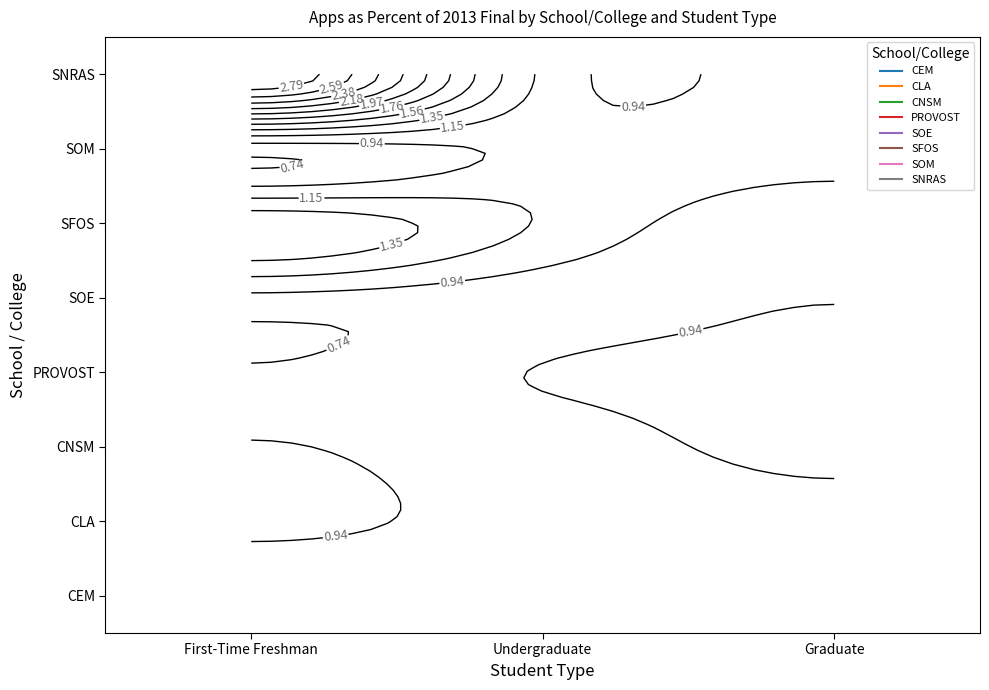

What is the average value of the PROVOST series?

0.9